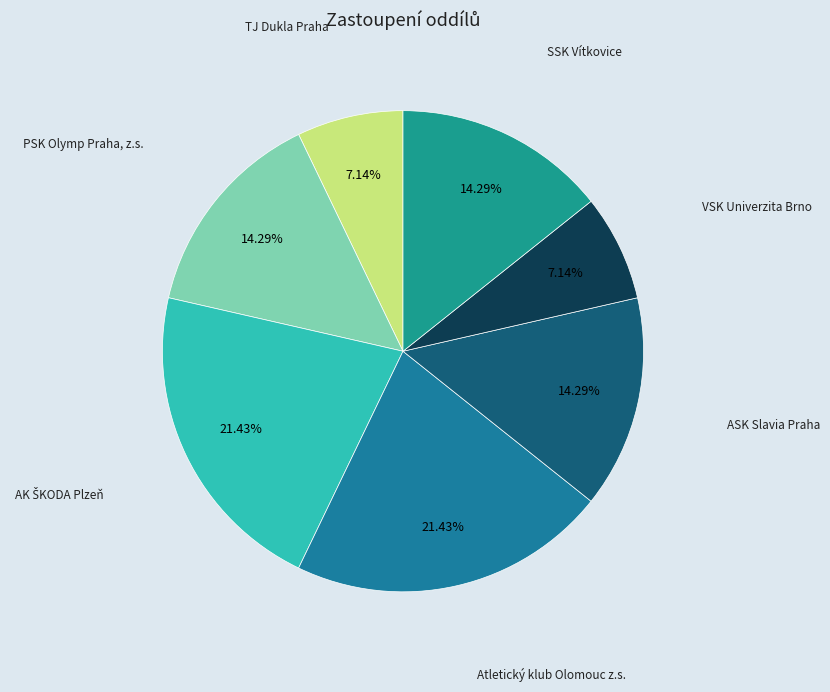

What percentage is the PSK Olymp Praha, z.s. slice, to the nearest percent?

14%